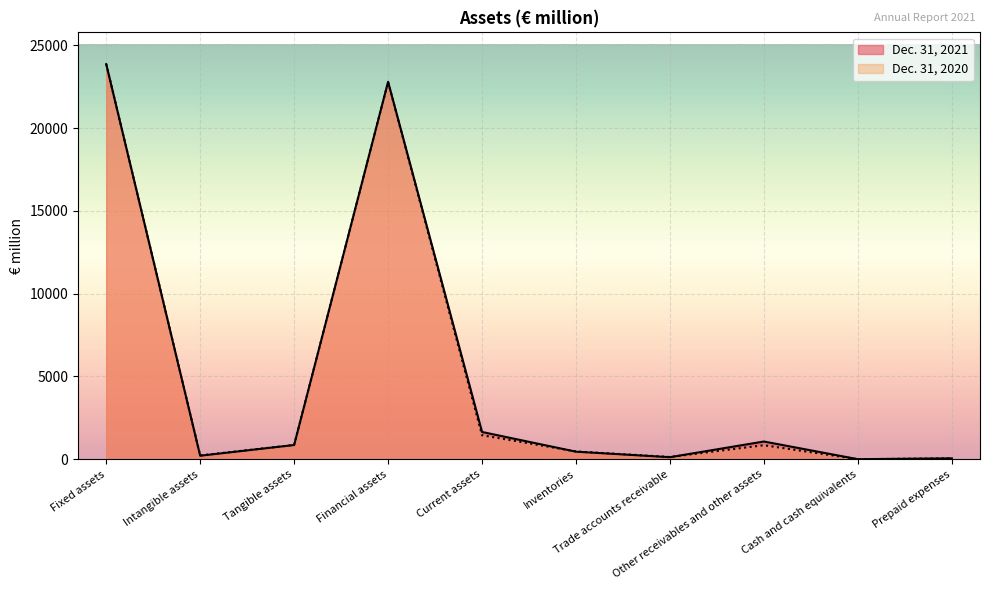

Between Prepaid expenses and Trade accounts receivable, which is larger?

Trade accounts receivable